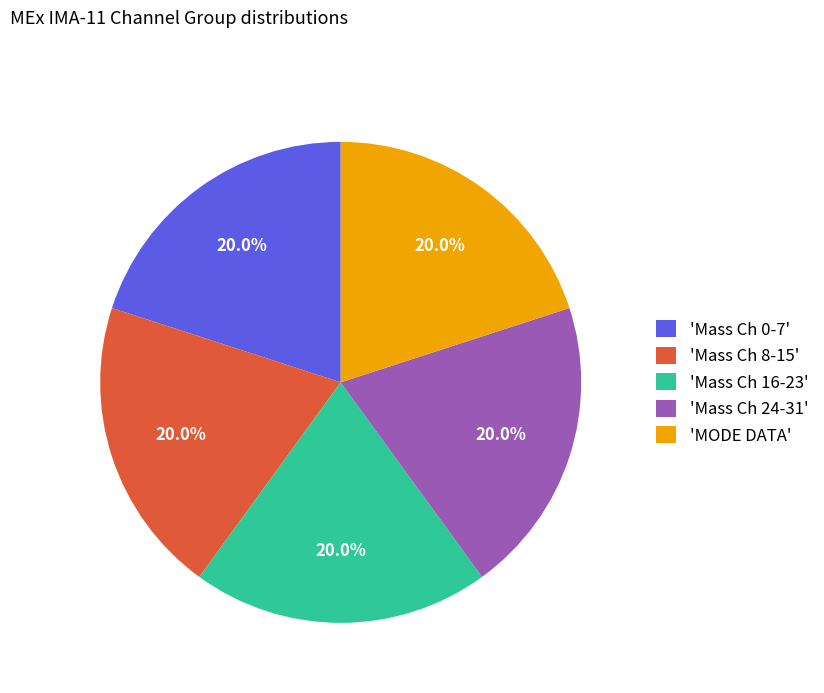

Is there any slice that represents more than half of the pie?

No